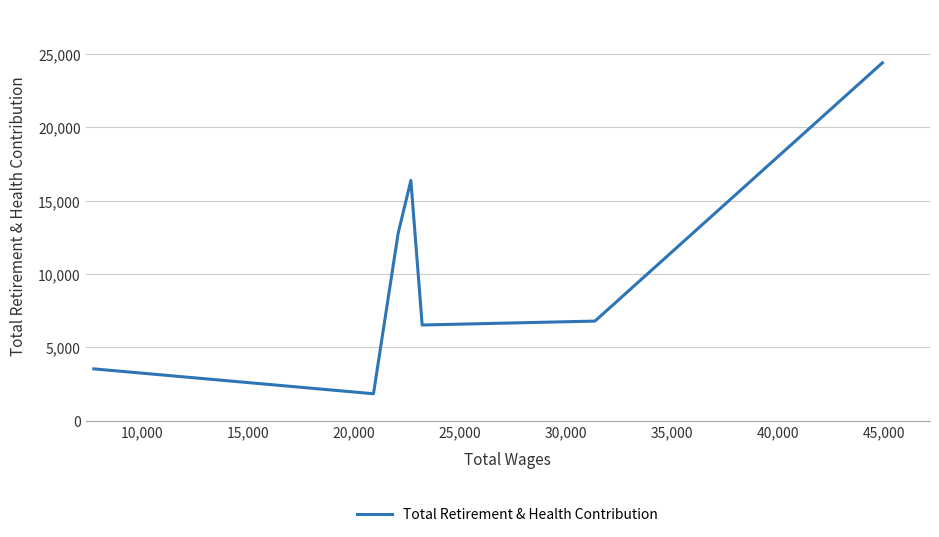

How many interior local valleys (lower than both neighbors) does the data have?

2